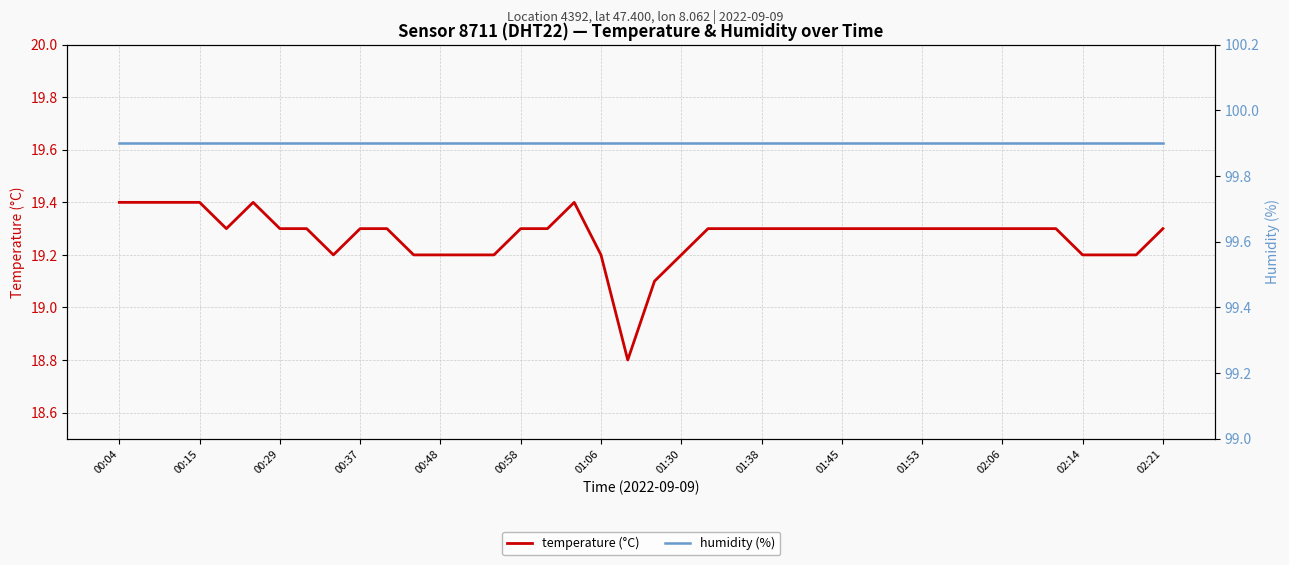

How many values in the temperature (°C) series exceed 19?

39